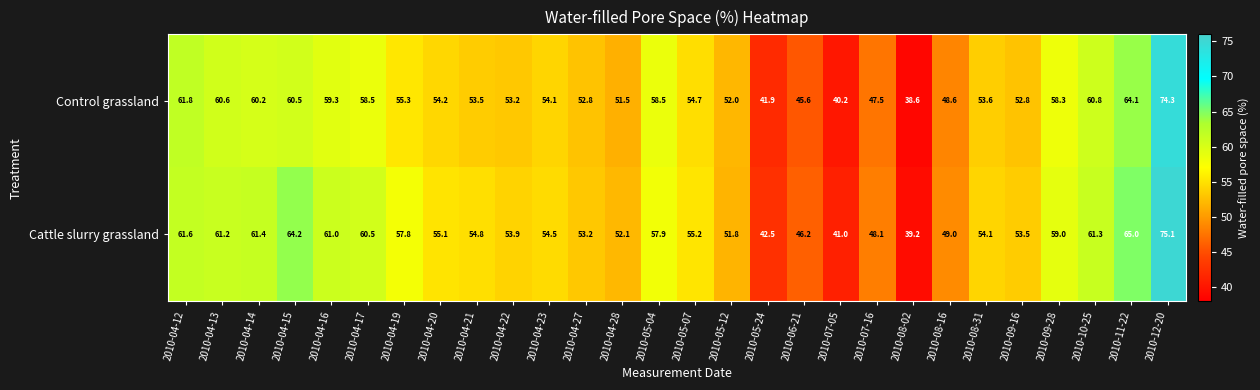

Which category has the lowest value across all series?

2010-08-02